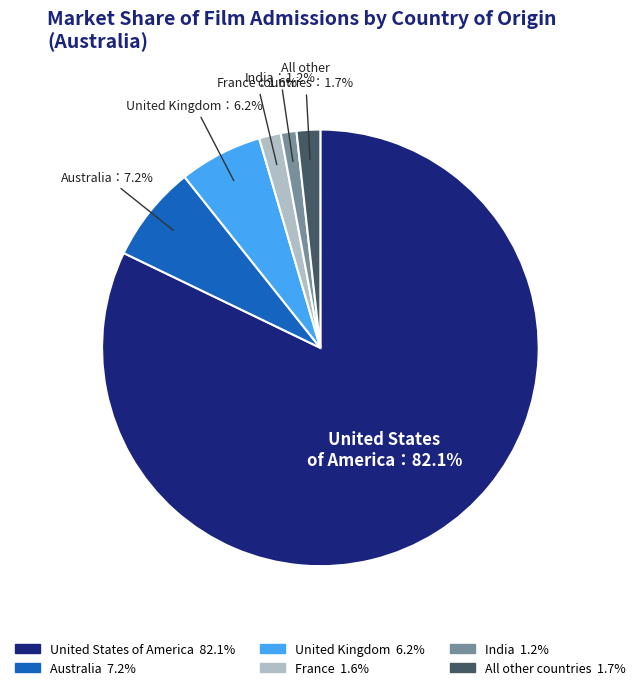

To the nearest percent, what is the combined percentage of France and India?

3%